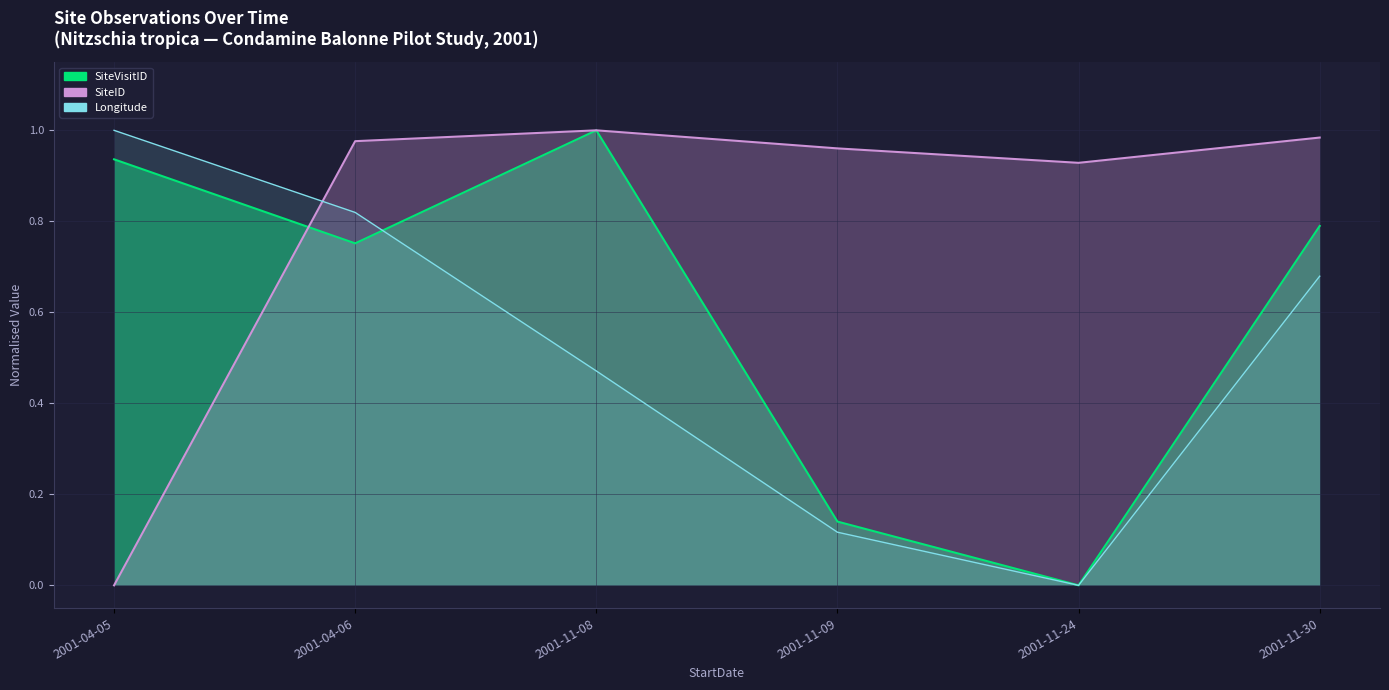

Reading left to right, transcribe all the data shown in this chart.

SiteVisitID: 2001-04-05=0.9	2001-04-06=0.8	2001-11-08=1.0	2001-11-09=0.1	2001-11-24=0.0	2001-11-30=0.8
SiteID: 2001-04-05=0.0	2001-04-06=1.0	2001-11-08=1.0	2001-11-09=1.0	2001-11-24=0.9	2001-11-30=1.0
Longitude: 2001-04-05=1.0	2001-04-06=0.8	2001-11-08=0.5	2001-11-09=0.1	2001-11-24=0.0	2001-11-30=0.7